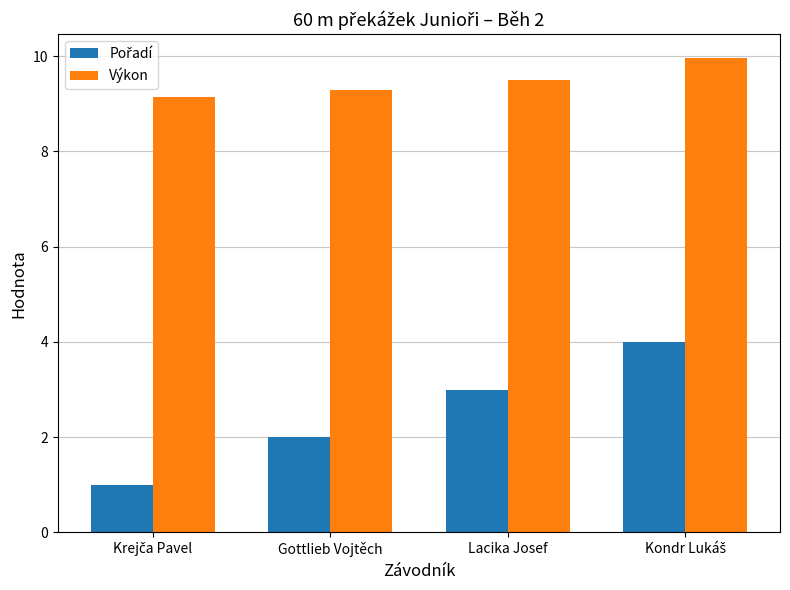

What is the difference between the highest and lowest values at Lacika Josef?

6.5